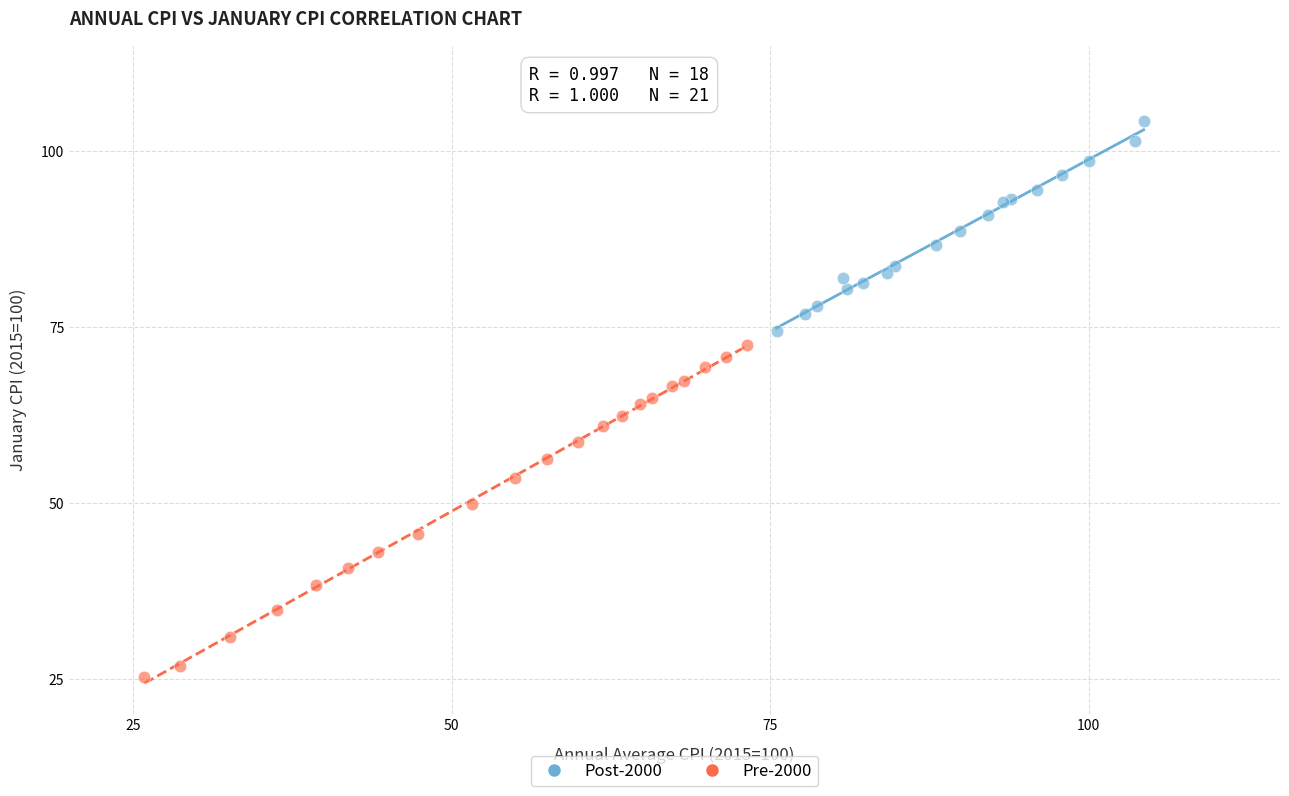

Which series has the largest Y range (max minus min)?

Pre-2000